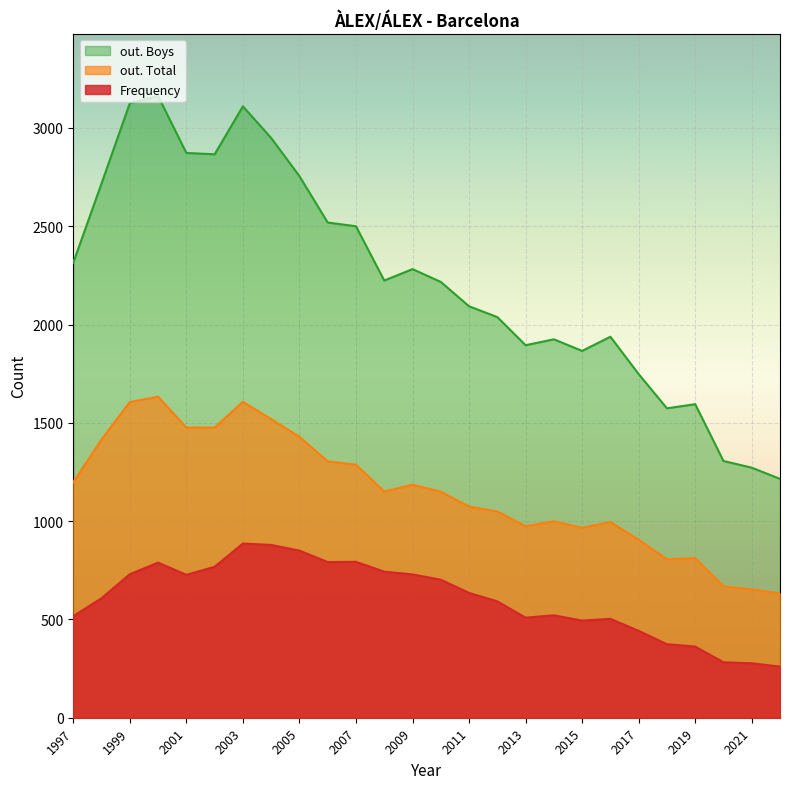

At which label does out. Boys reach its minimum?

2022